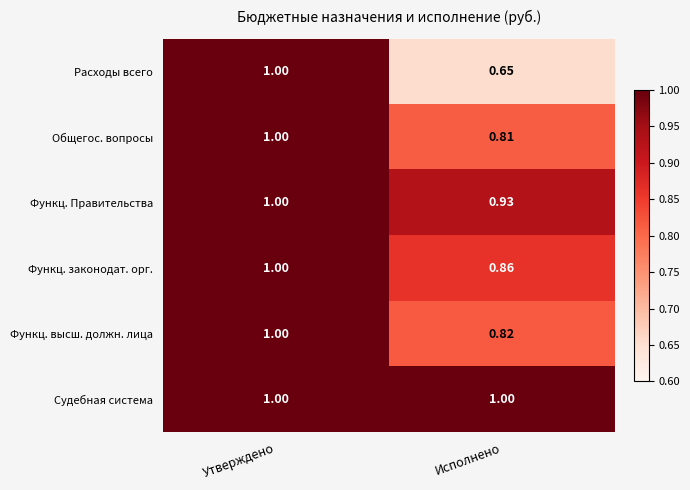

Which category has the highest value in the Функц. высш. должн. лица series?

Утверждено